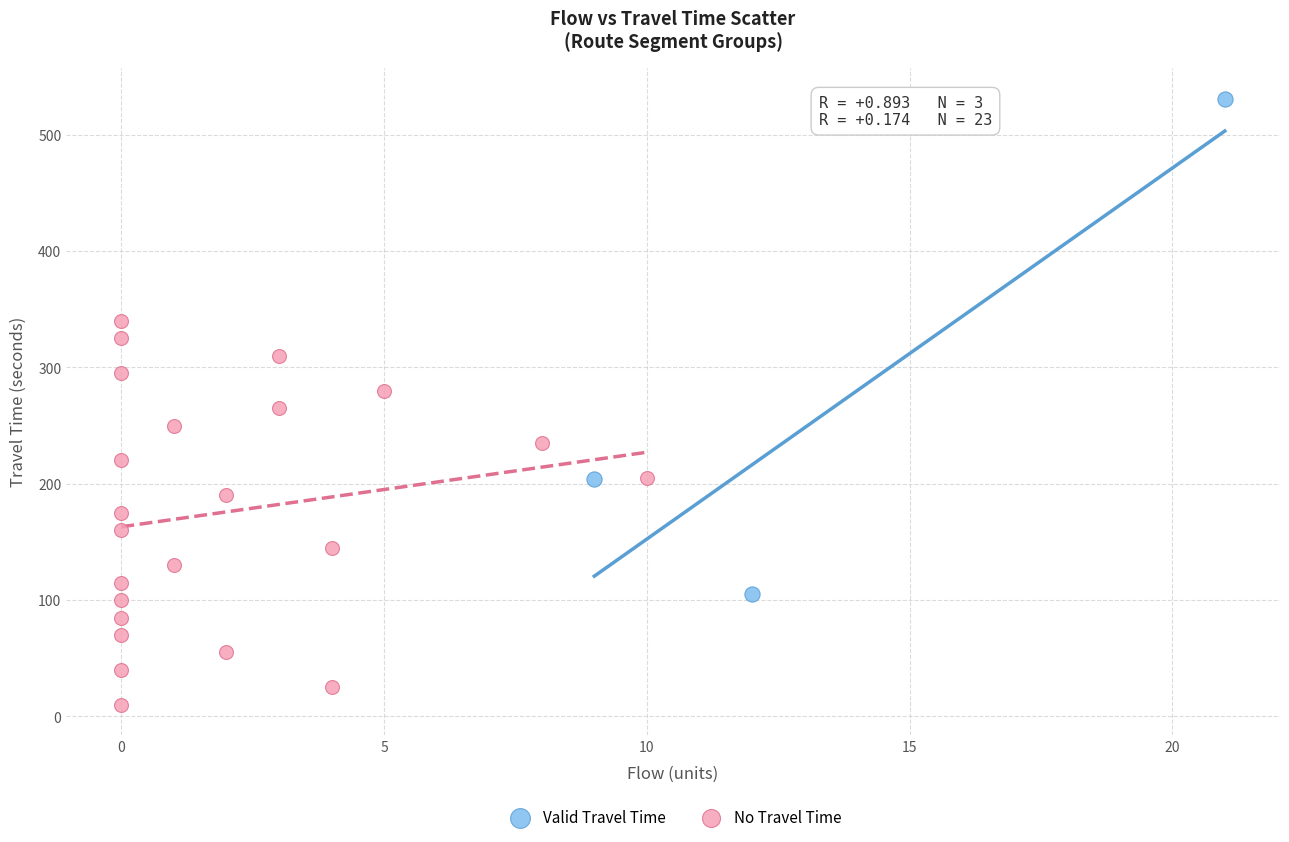

Which series has the widest spread of Y values?

Valid Travel Time